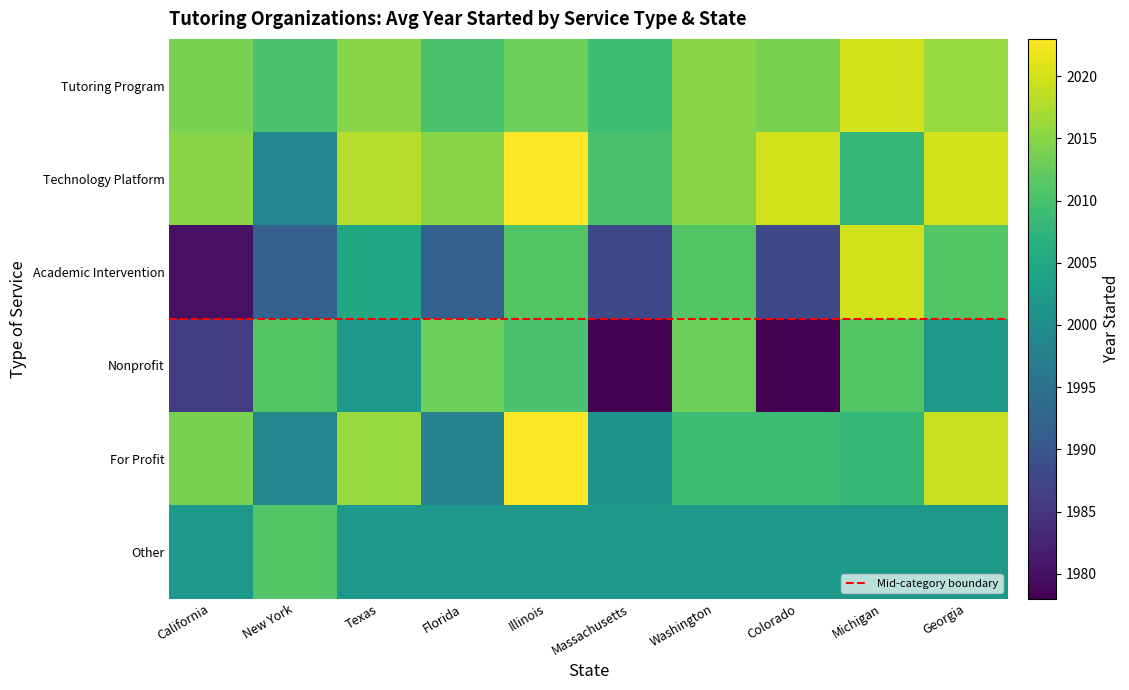

What is the difference between the highest and lowest values at Massachusetts?

32